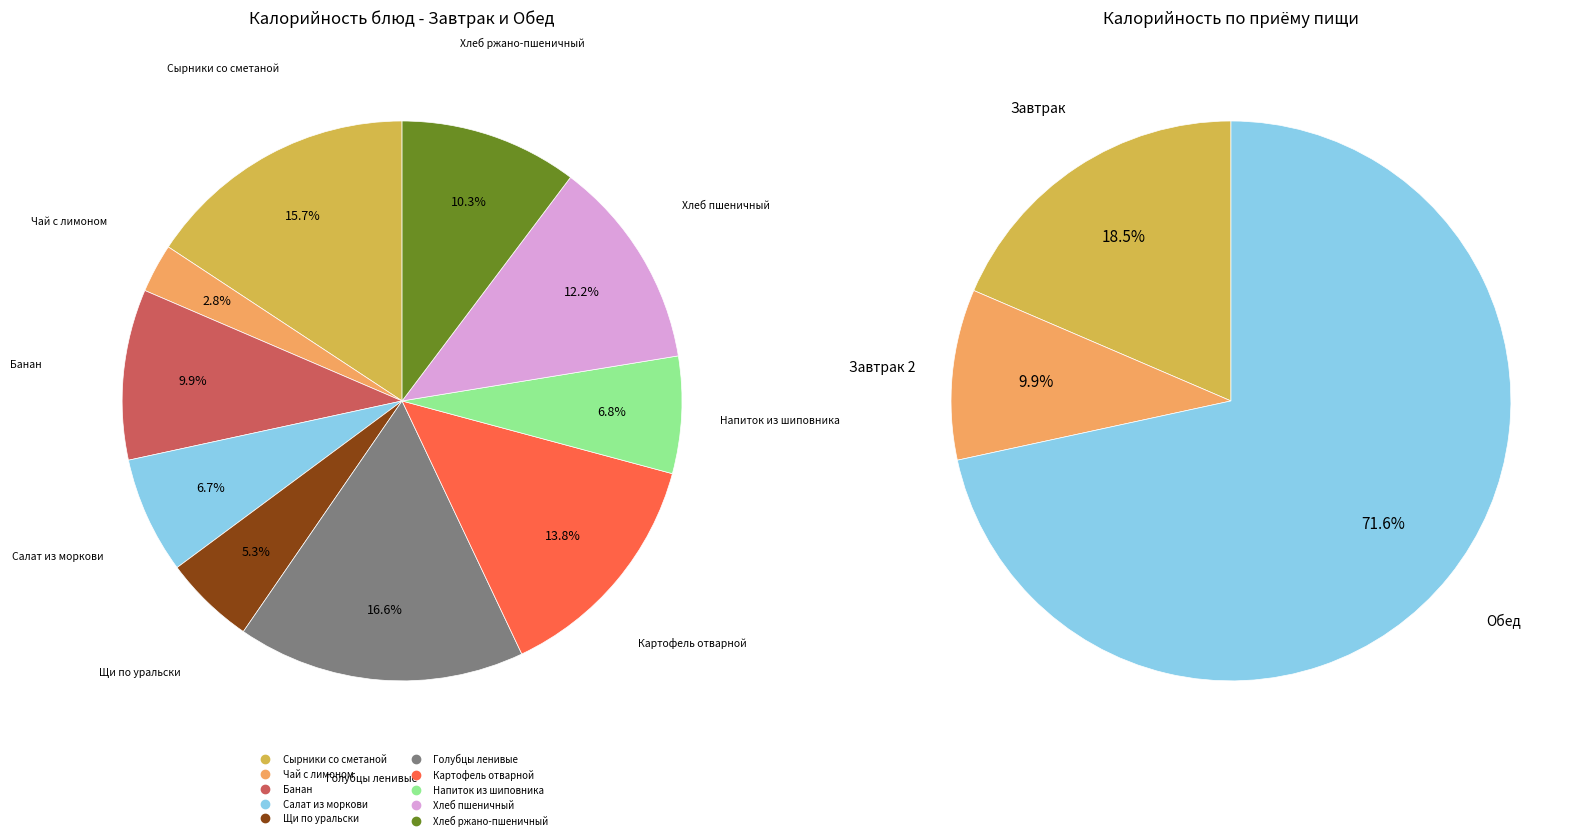

How much of the chart is everything except Банан?

90.1%